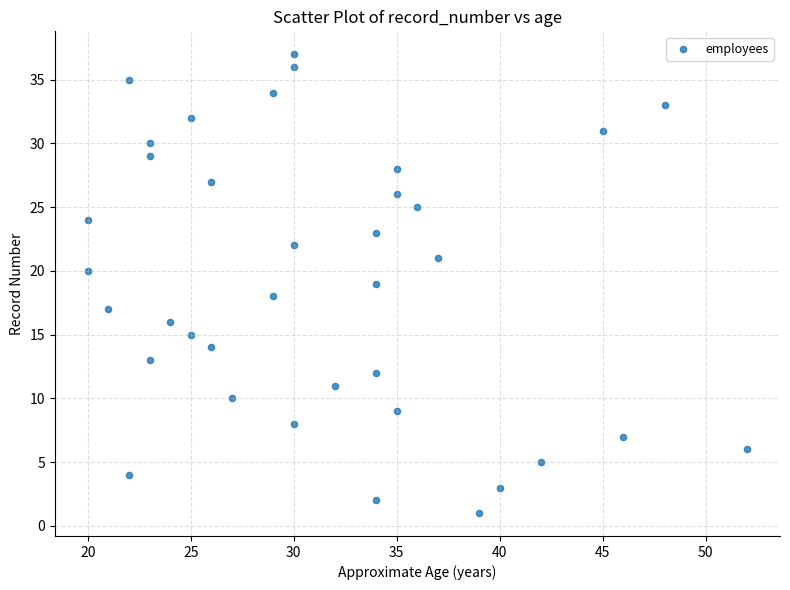

What is the range of X values (max minus min)?

32